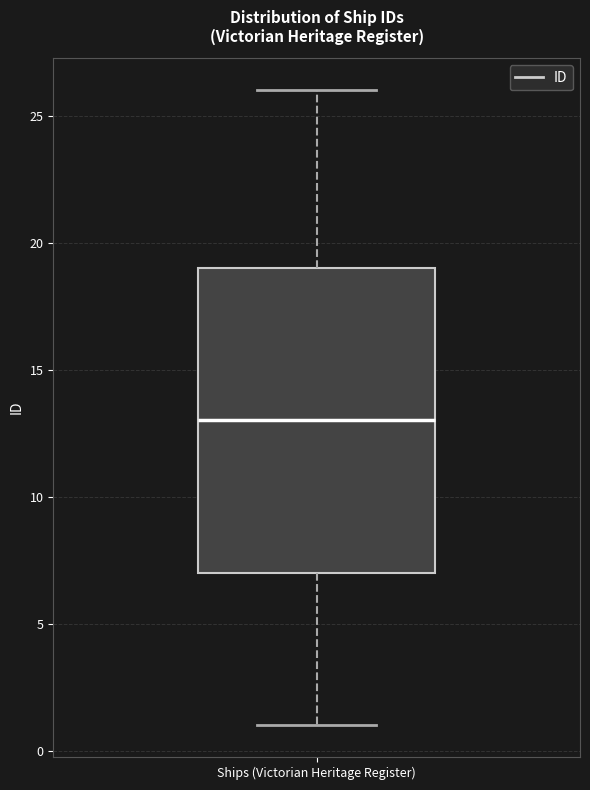

Where is the lower edge of the box for Ships (Victorian Heritage Register) on the y-axis? The values are not printed on the chart, so give them approximately, as read against the axis.

7